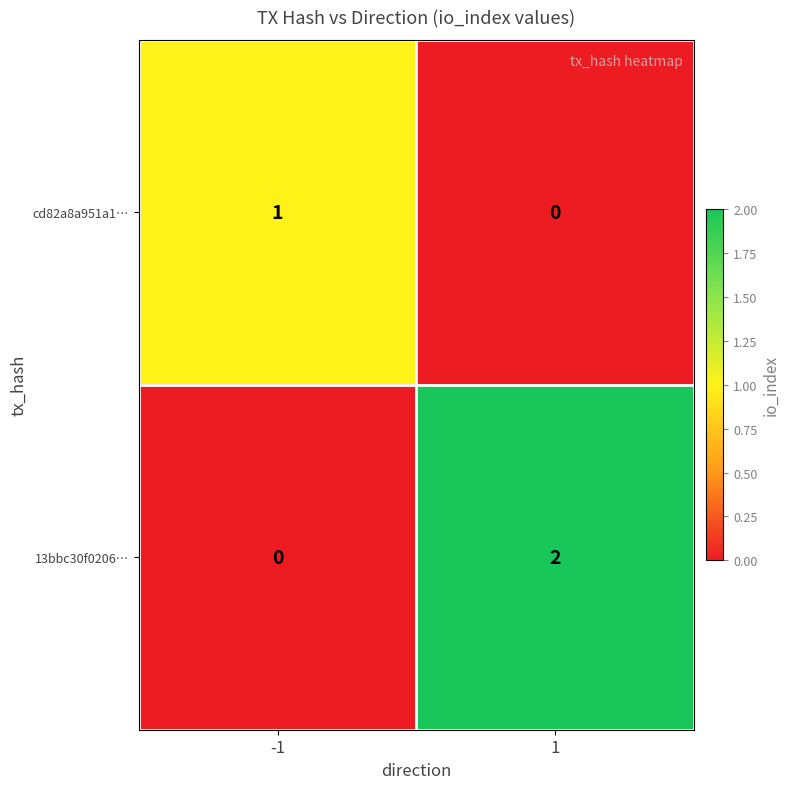

The value of cd82a8a951a1… at -1 is 0. True or false?

False